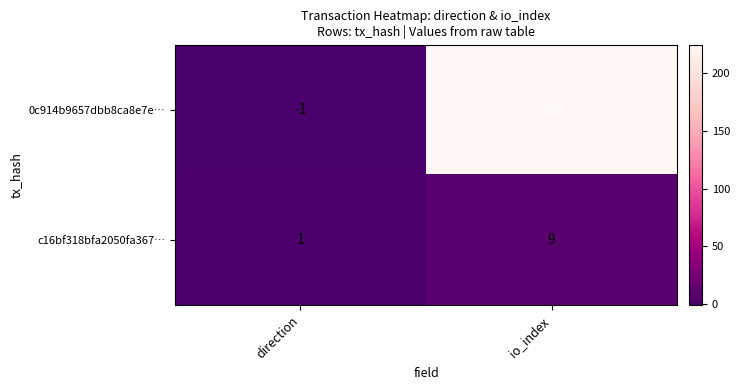

Is it true that c16bf318bfa2050fa367… equals 2 at direction?

False